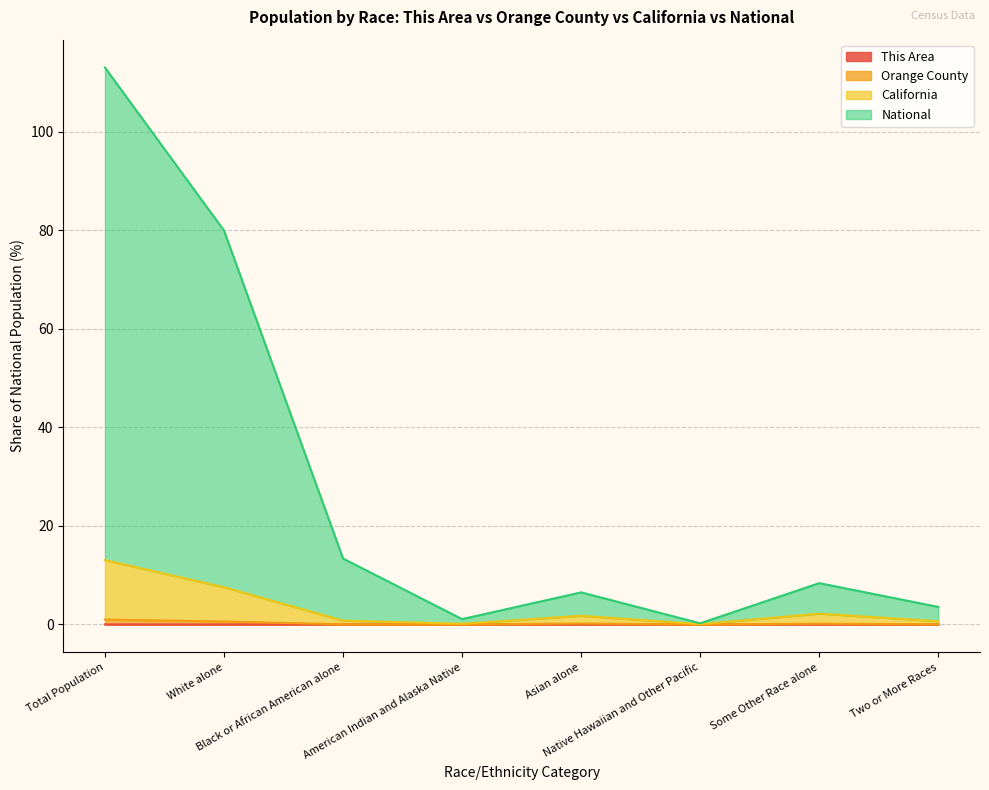

Which series changed the most between White alone and Asian alone?

National